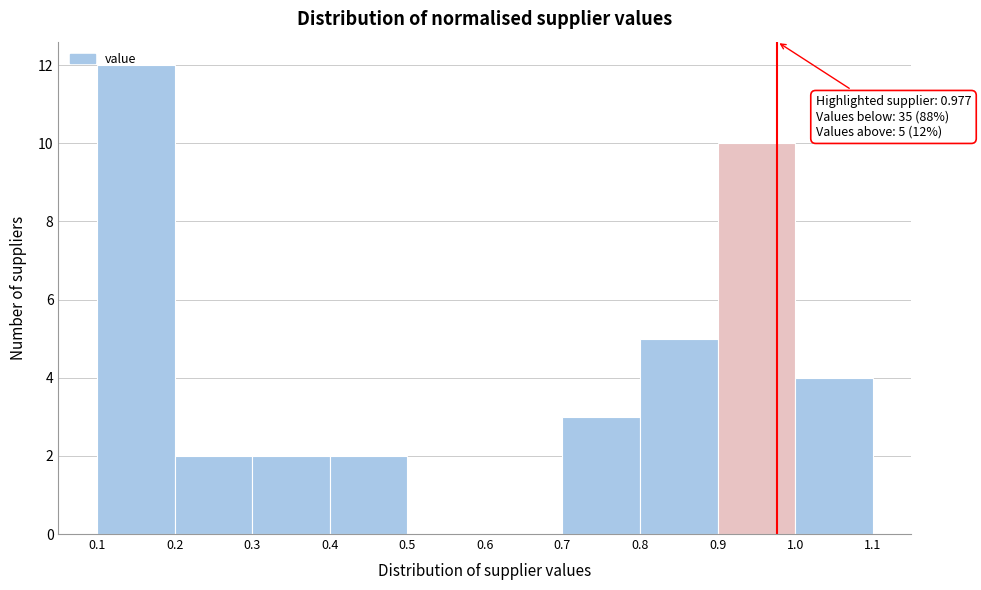

Over which range of the x-axis is the bar tallest?

0.1 to 0.2